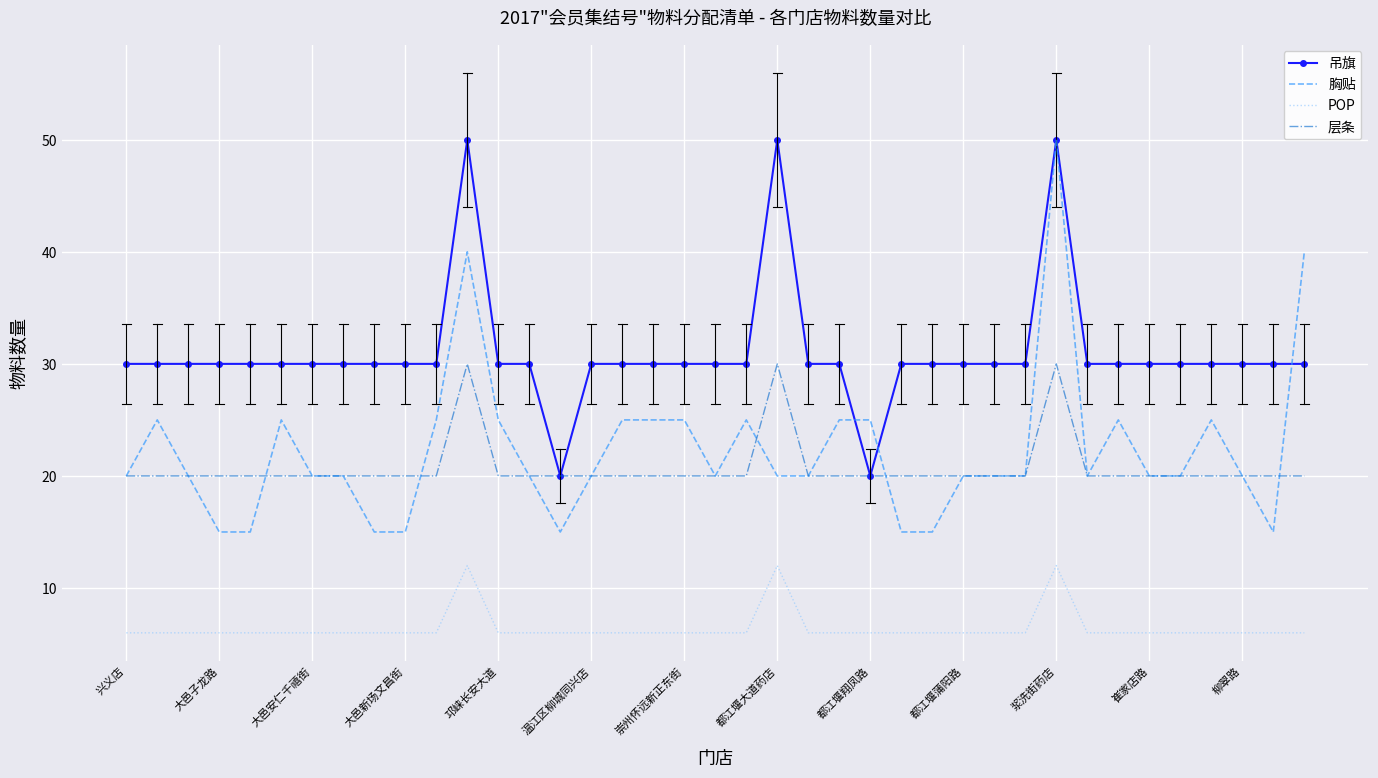

What is the maximum value shown in the chart?

50